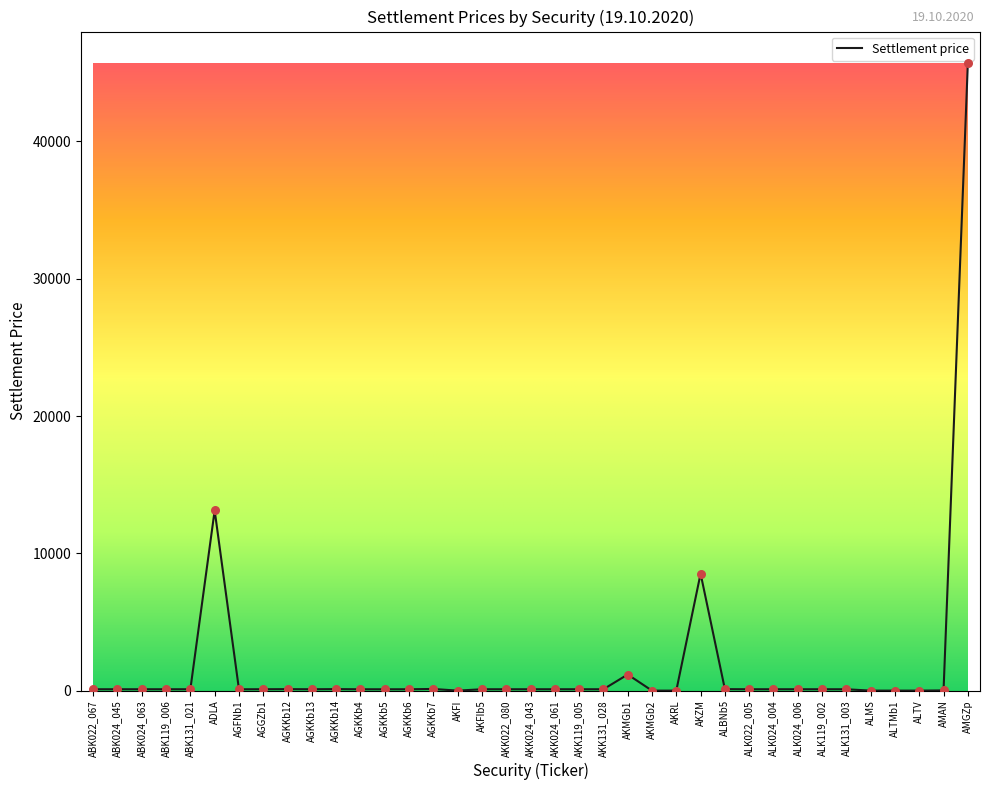

What is the change in value from AKK022_080 to AMGZp?

+45620.2